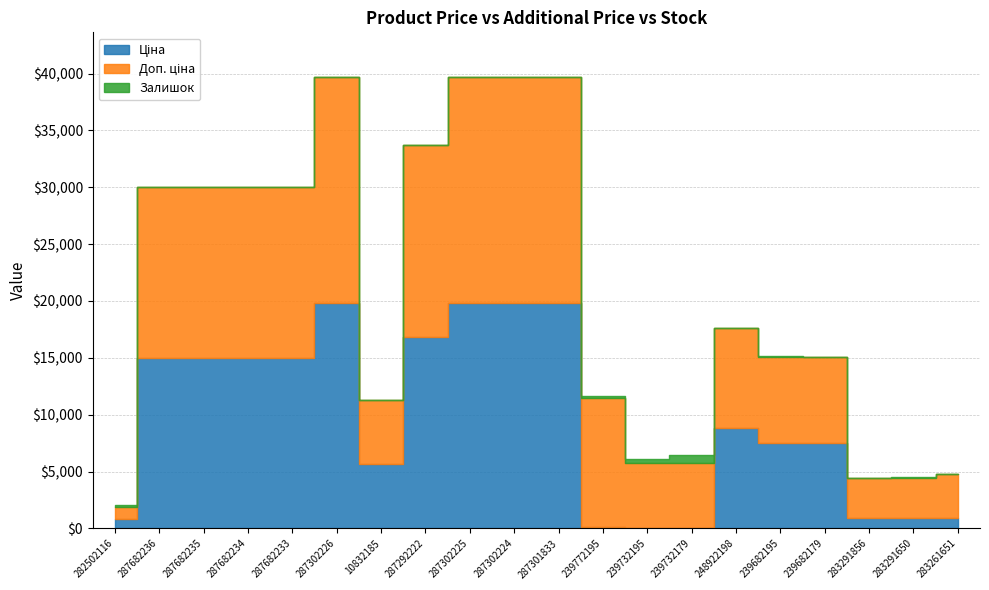

Where is the first local minimum for Залишок?

287302225